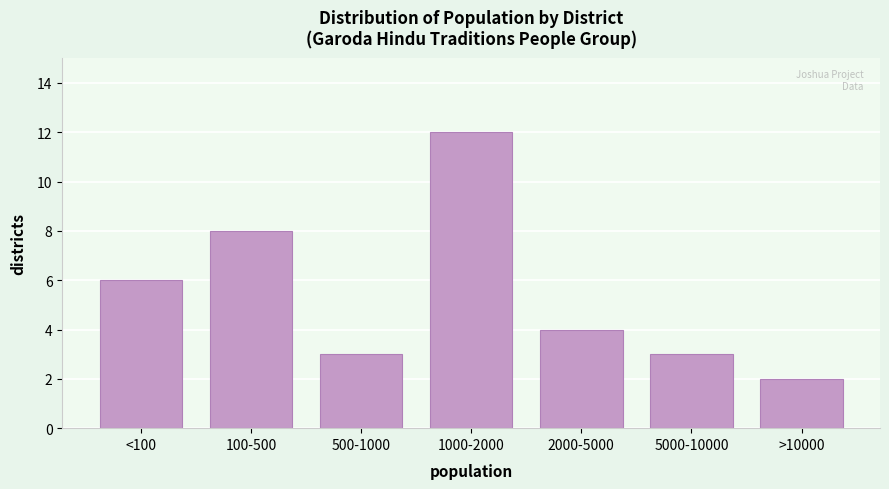

Reading right to left, extract all data points from this chart.

2	3	4	12	3	8	6